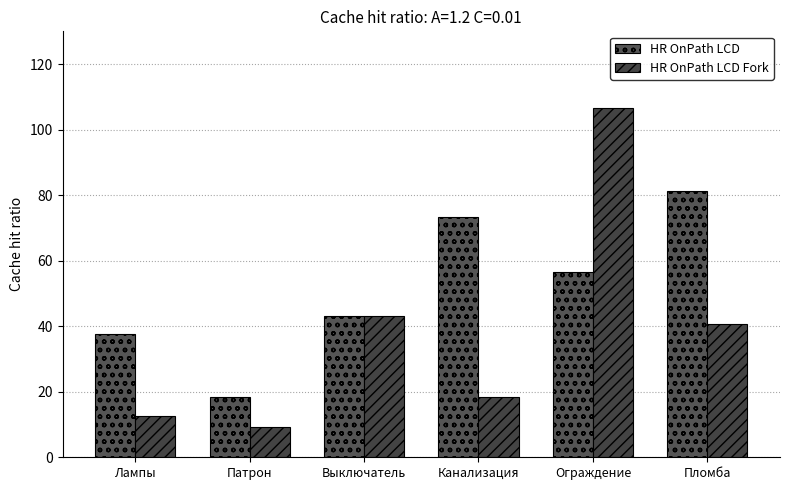

What is the smallest value displayed?

9.2